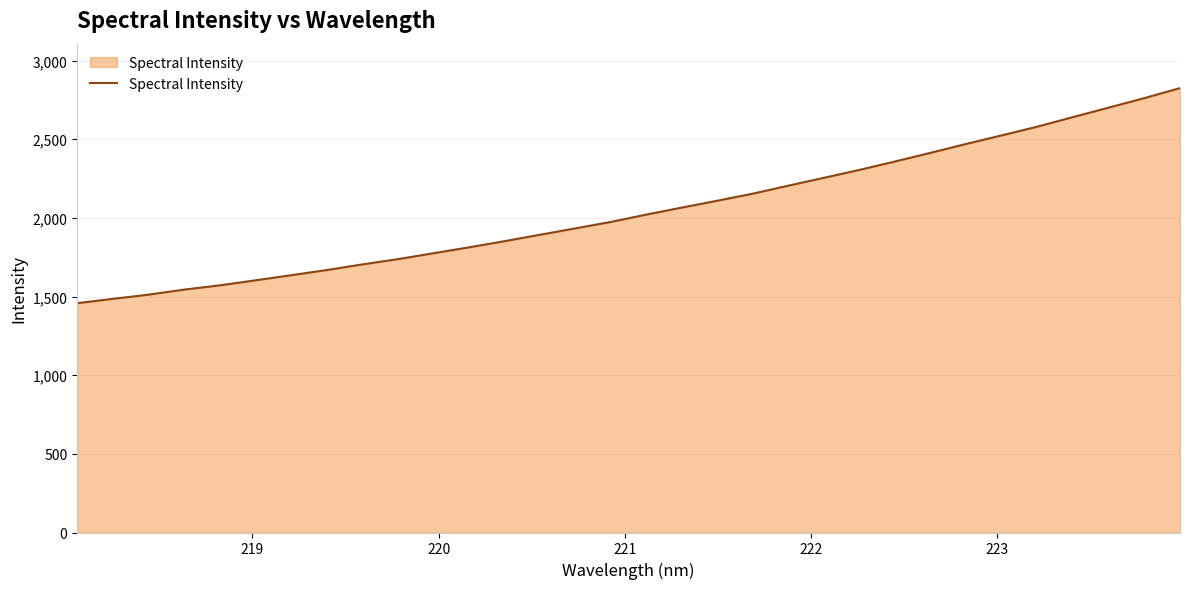

What is the difference between the maximum and minimum values?

1367.3